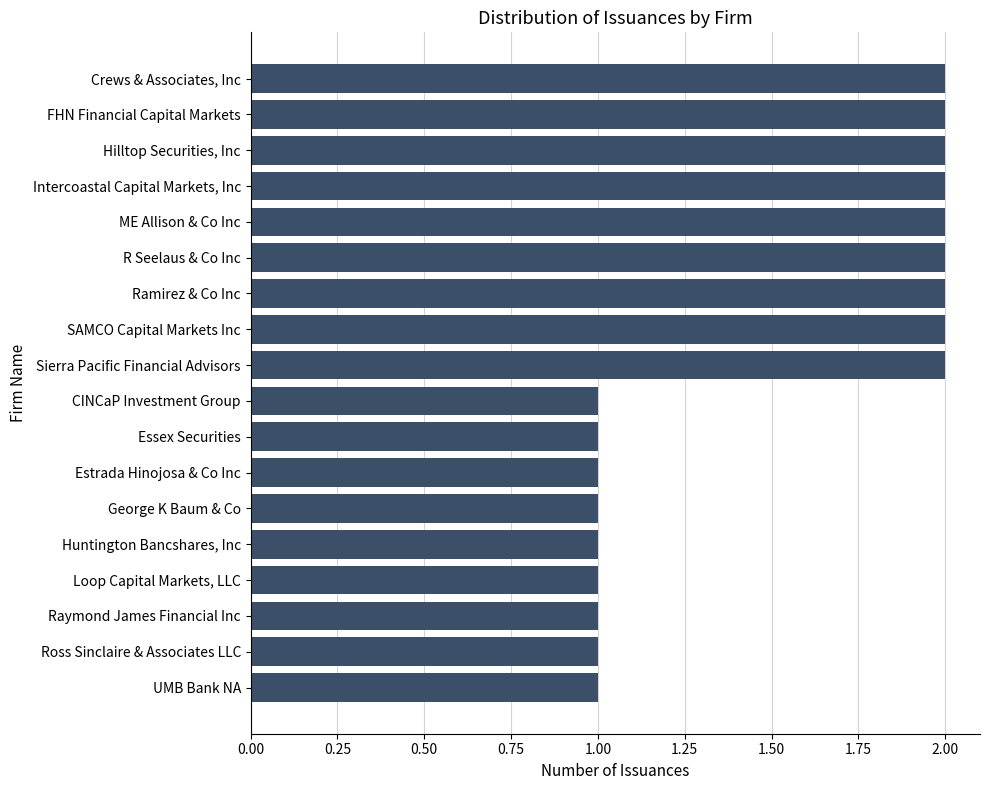

What is the label of the 18th bar from the bottom?

Crews & Associates, Inc